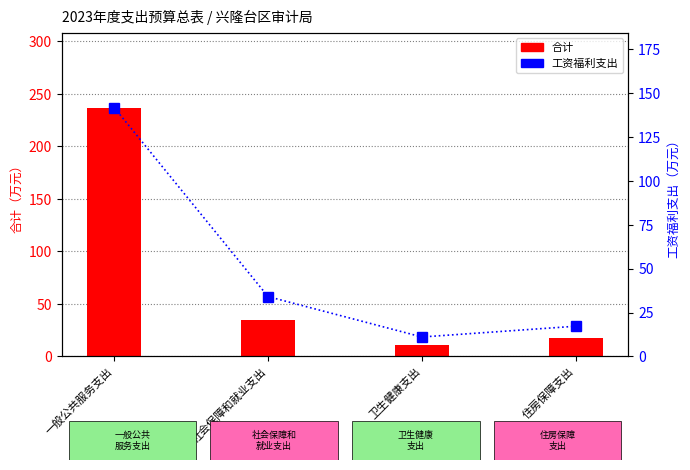

Which series has the largest total across all categories?

合计